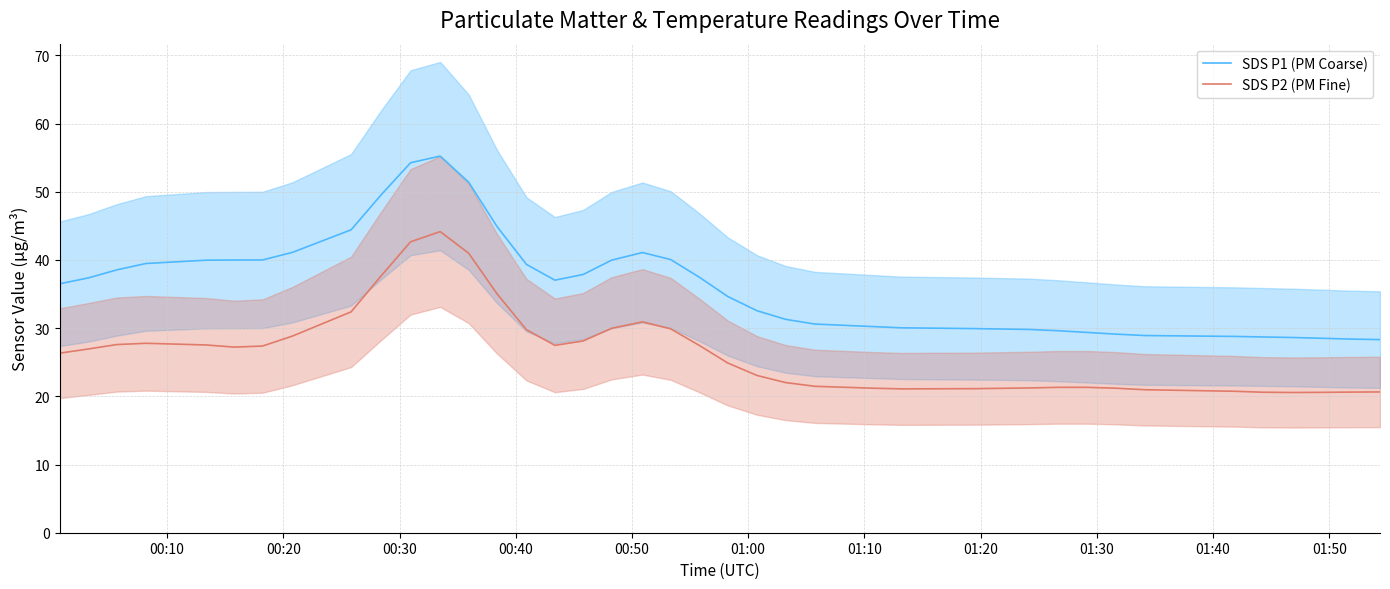

Does the chart have visible grid lines?

Yes